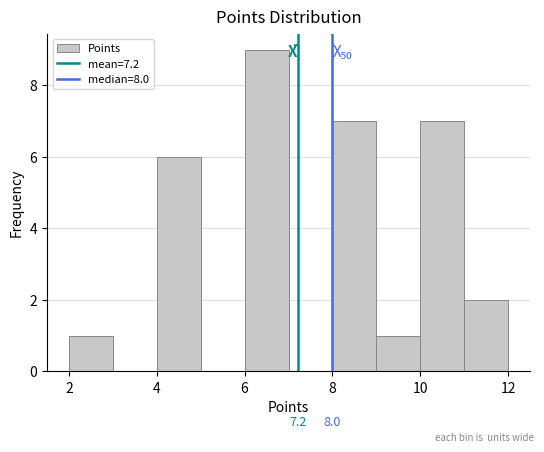

Over which range of the x-axis is the bar tallest?

6 to 7